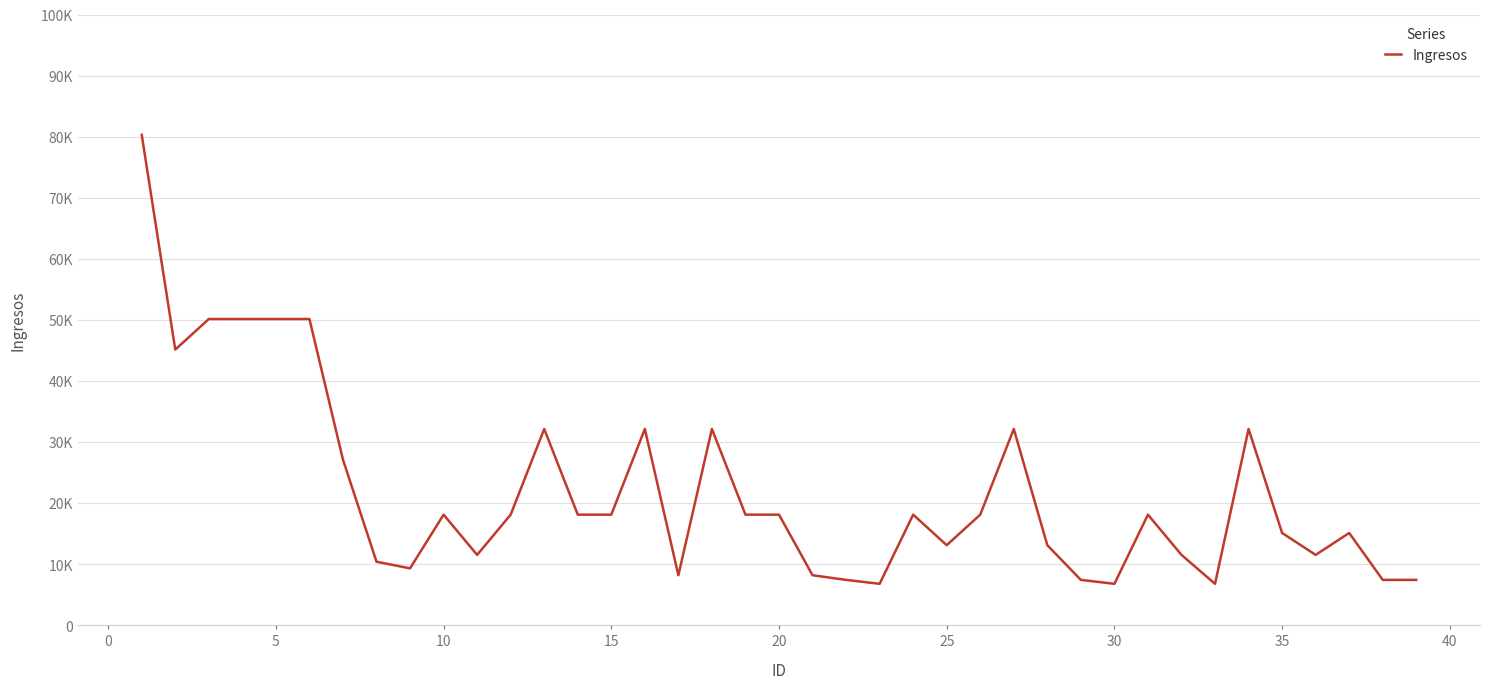

Does the chart have visible grid lines?

Yes